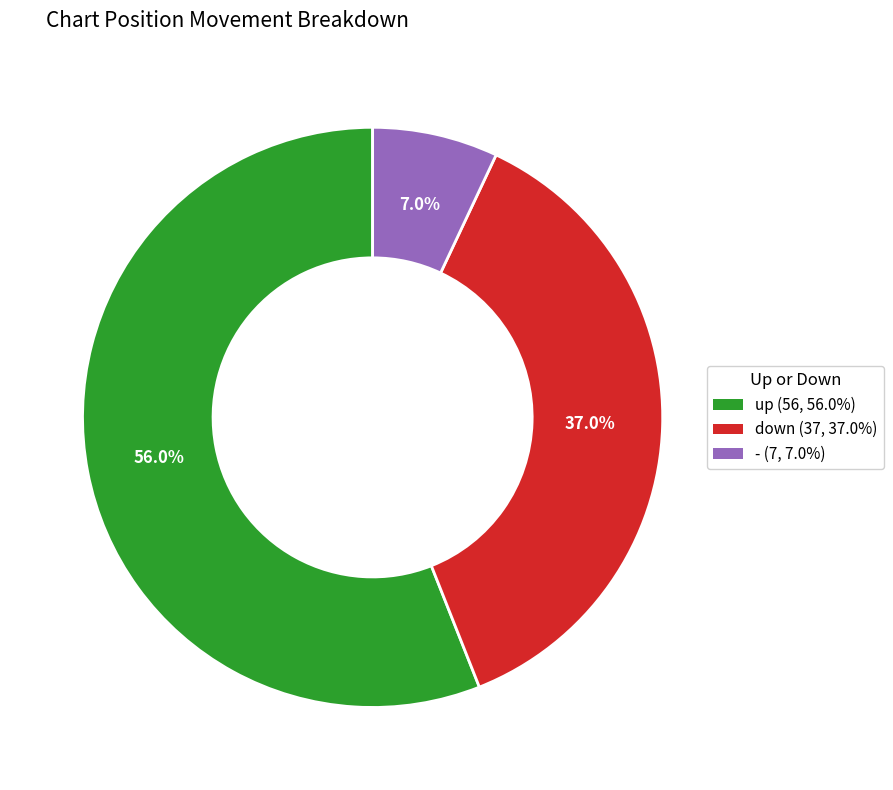

True or false: - accounts for 1% of the total.

False